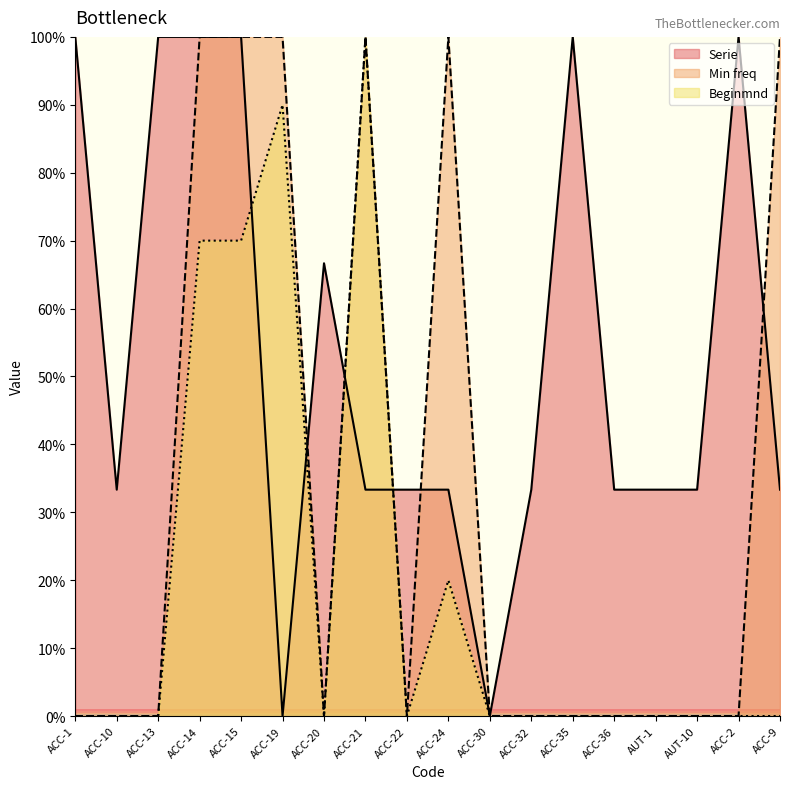

True or false: Beginmnd has a value of 39.1 at ACC-2.

False